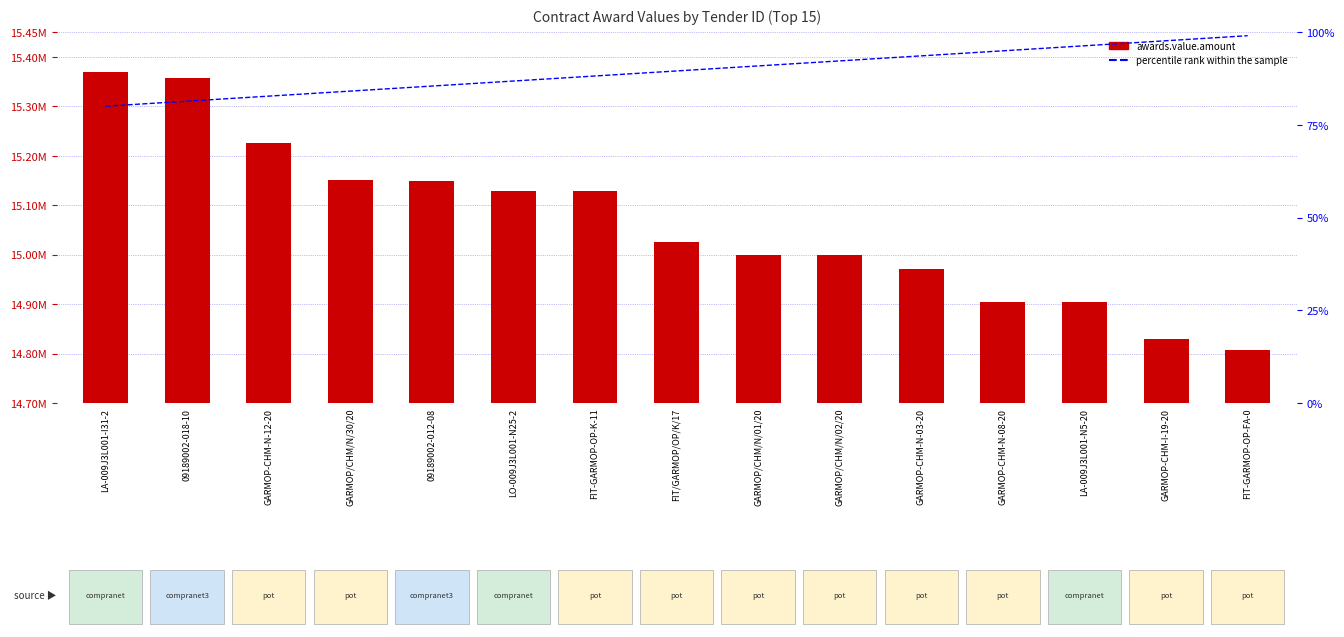

What is the sum of all awards.value.amount values?

225948619.1